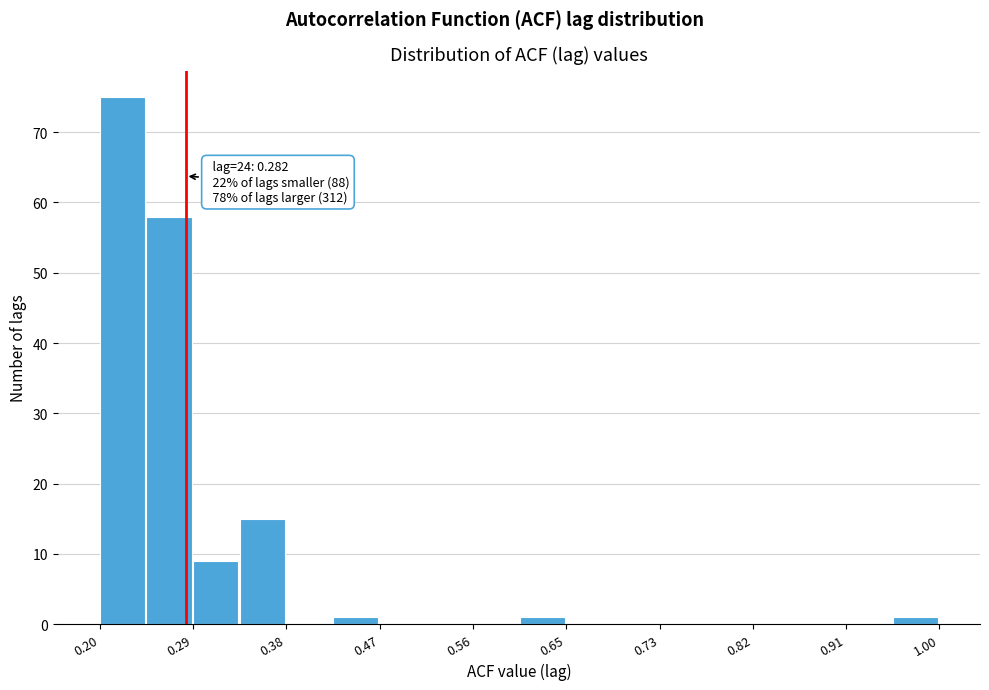

Over which range of the x-axis is the bar tallest?

0.20 to 0.24